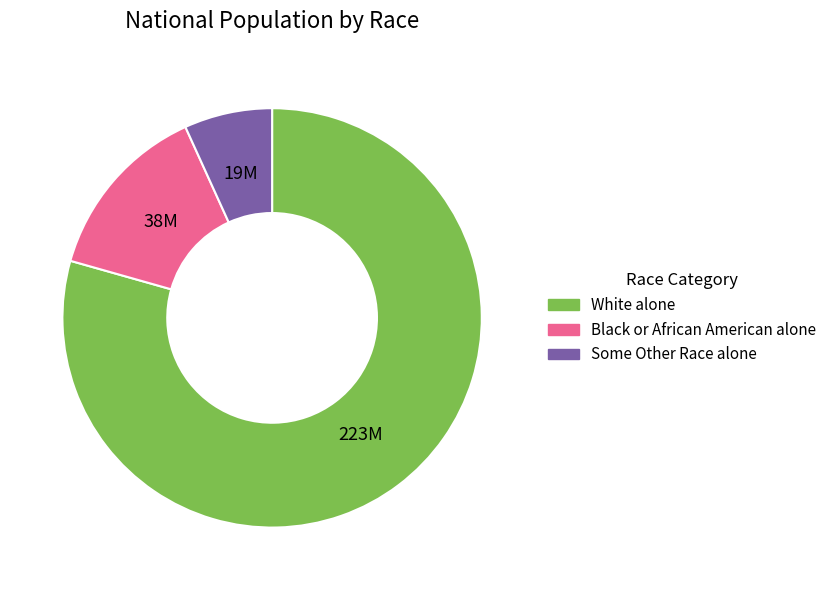

What is the smallest slice in the pie chart?

Some Other Race alone